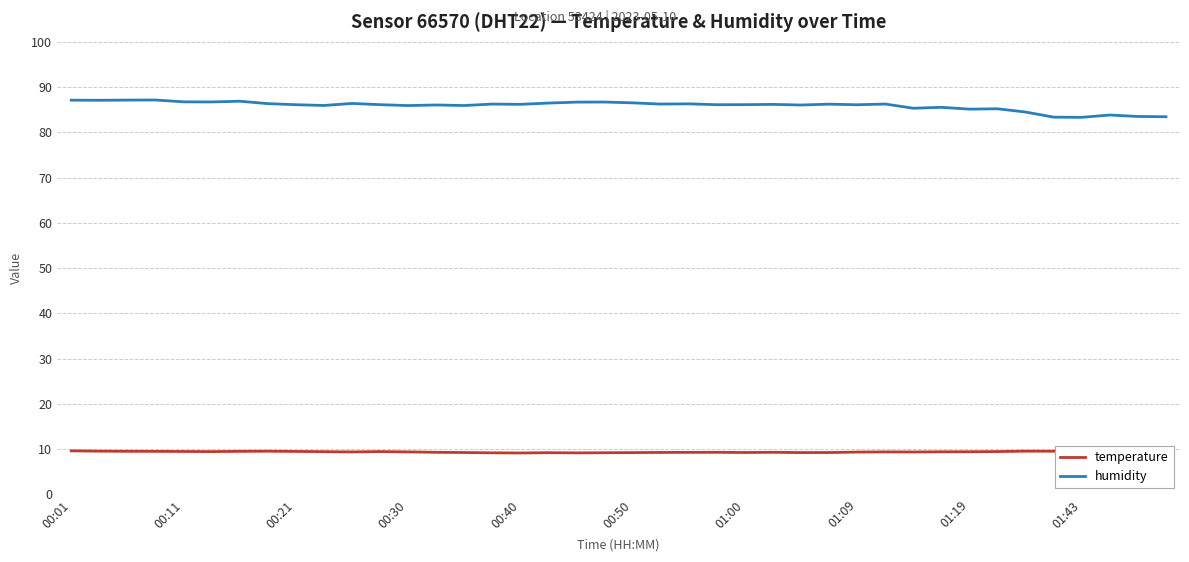

The value of humidity at 01:19 is 85.1. True or false?

True